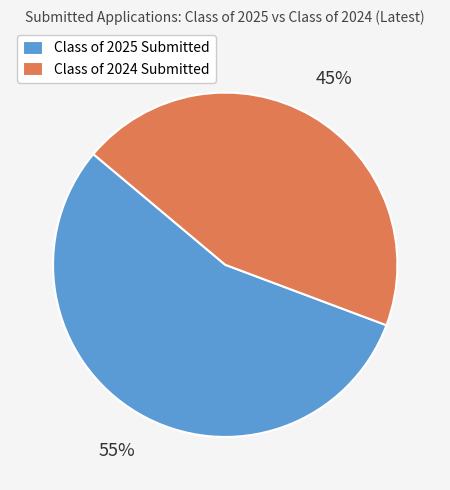

To the nearest percent, what is the combined percentage of Class of 2025 Submitted and Class of 2024 Submitted?

100%